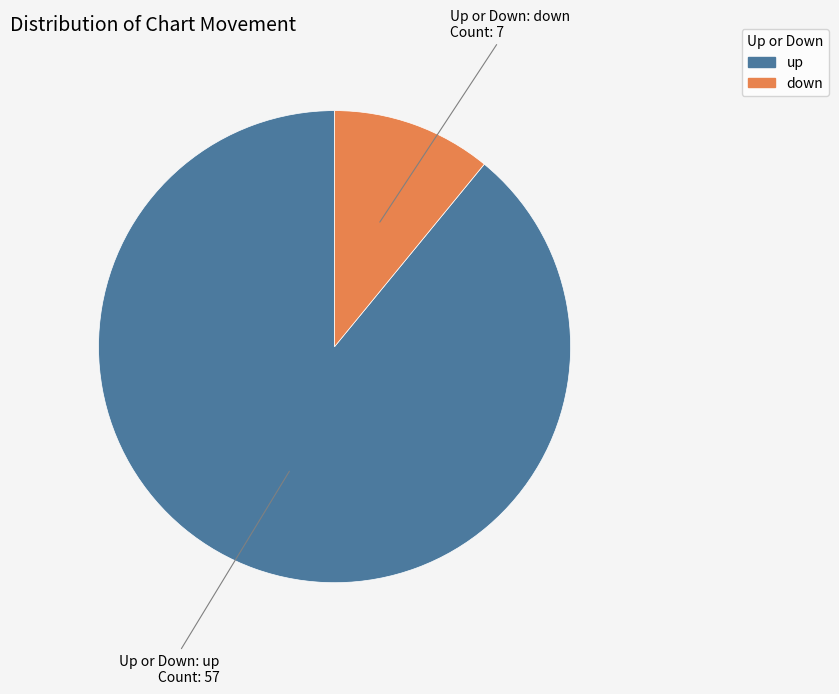

Which category has the smallest portion of the pie?

down